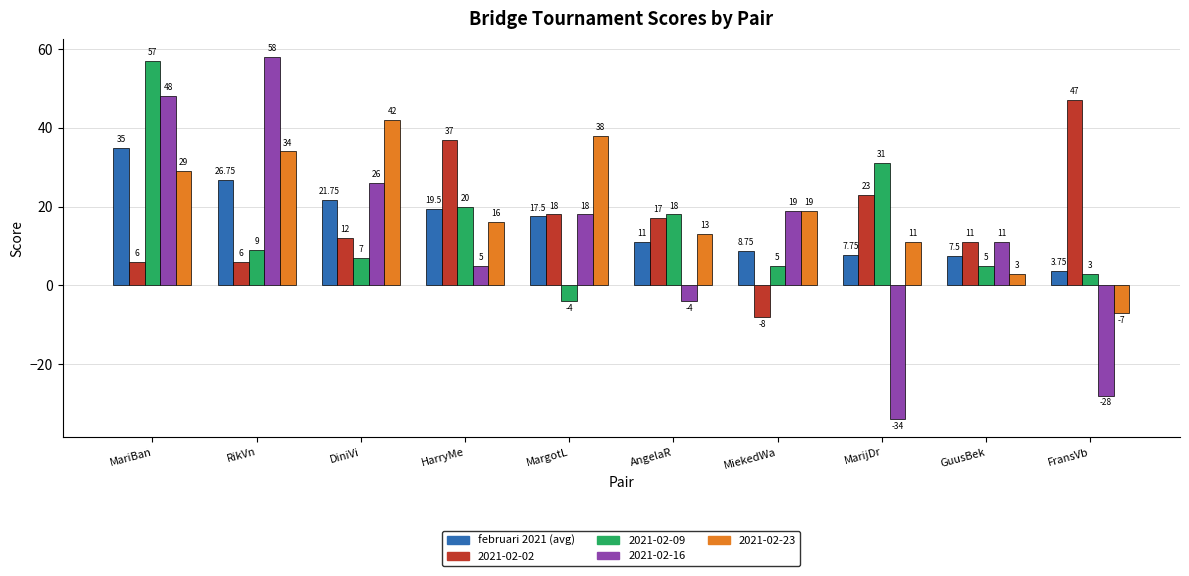

Which series has the largest range (max minus min)?

2021-02-16